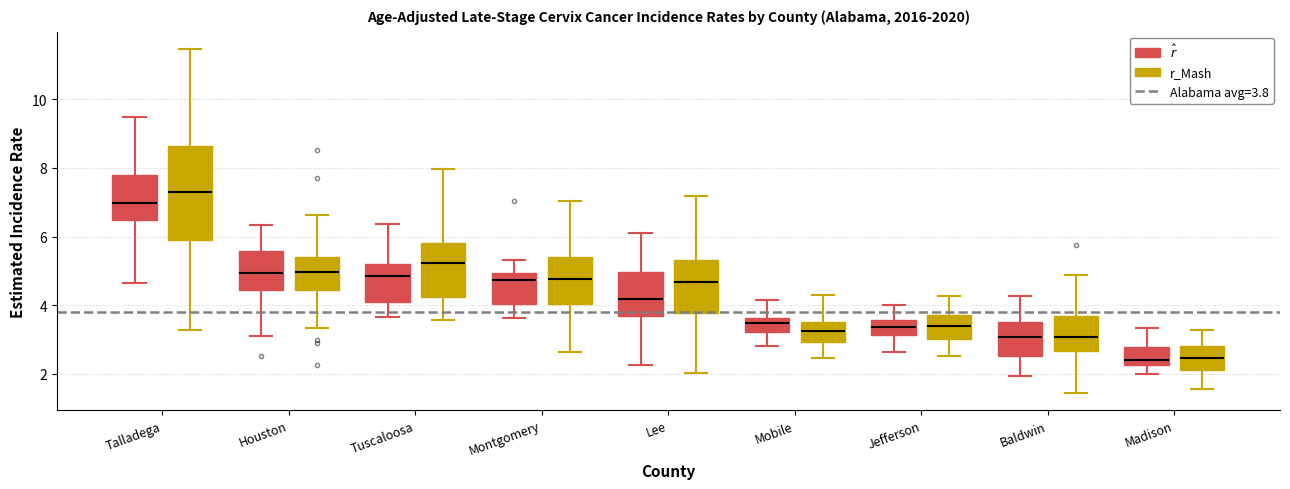

Reading left to right, read every box against the y-axis: the position of its median line, the range the box covers, and the ends of its whiskers. The values are not printed on the chart, so give them approximately, as read against the axis.

Talladega ($\hat{r}$): median 7.0, box 6.4 to 7.8, whiskers 4.6 to 9.4
Talladega (r_Mash): median 7.4, box 6.0 to 8.6, whiskers 3.2 to 11.4
Houston ($\hat{r}$): median 5.0, box 4.4 to 5.6, whiskers 3.0 to 6.4
Houston (r_Mash): median 5.0, box 4.4 to 5.4, whiskers 3.4 to 6.6
Tuscaloosa ($\hat{r}$): median 4.8, box 4.2 to 5.2, whiskers 3.6 to 6.4
Tuscaloosa (r_Mash): median 5.2, box 4.2 to 5.8, whiskers 3.6 to 8.0
Montgomery ($\hat{r}$): median 4.8, box 4.0 to 5.0, whiskers 3.6 to 5.4
Montgomery (r_Mash): median 4.8, box 4.0 to 5.4, whiskers 2.6 to 7.0
Lee ($\hat{r}$): median 4.2, box 3.6 to 5.0, whiskers 2.2 to 6.2
Lee (r_Mash): median 4.6, box 3.8 to 5.4, whiskers 2.0 to 7.2
Mobile ($\hat{r}$): median 3.4, box 3.2 to 3.6, whiskers 2.8 to 4.2
Mobile (r_Mash): median 3.2, box 3.0 to 3.6, whiskers 2.4 to 4.2
Jefferson ($\hat{r}$): median 3.4, box 3.2 to 3.6, whiskers 2.6 to 4.0
Jefferson (r_Mash): median 3.4, box 3.0 to 3.8, whiskers 2.6 to 4.2
Baldwin ($\hat{r}$): median 3.0, box 2.6 to 3.4, whiskers 2.0 to 4.2
Baldwin (r_Mash): median 3.0, box 2.6 to 3.6, whiskers 1.4 to 4.8
Madison ($\hat{r}$): median 2.4, box 2.2 to 2.8, whiskers 2.0 to 3.4
Madison (r_Mash): median 2.4, box 2.2 to 2.8, whiskers 1.6 to 3.2